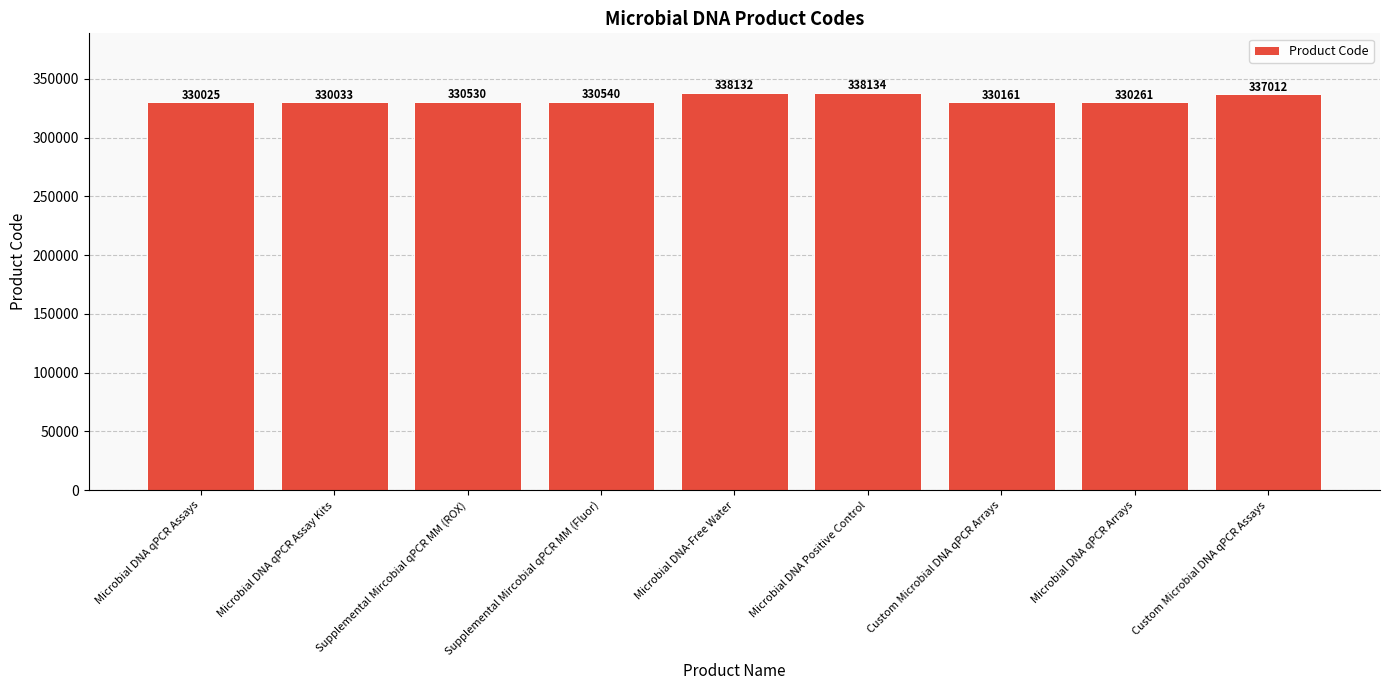

The value at Supplemental Mircobial qPCR MM (Fluor) is 119072. True or false?

False